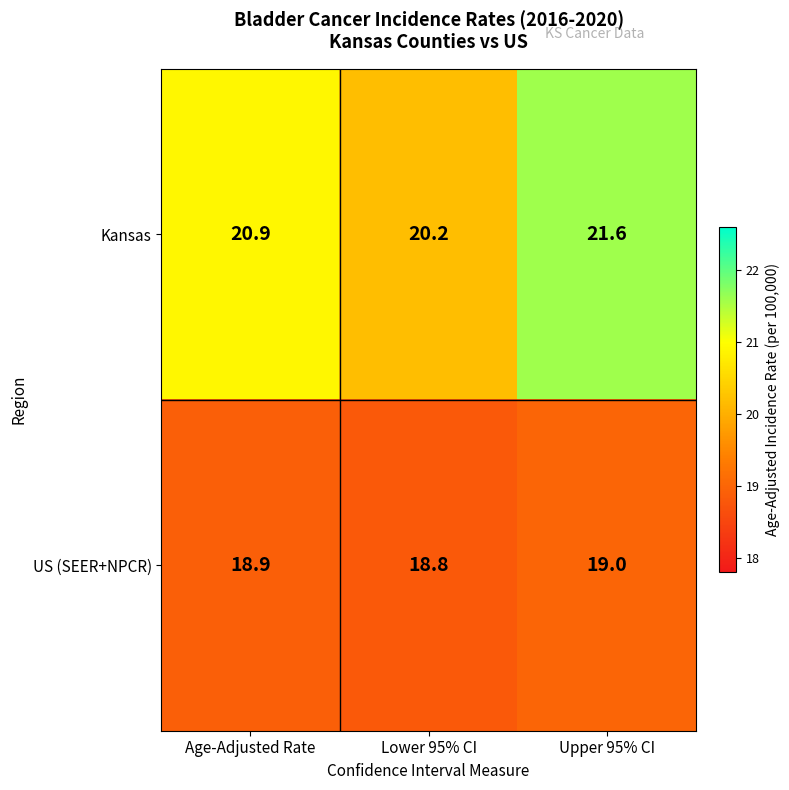

Between Age-Adjusted Rate and Upper 95% CI, which series saw the biggest shift?

Kansas